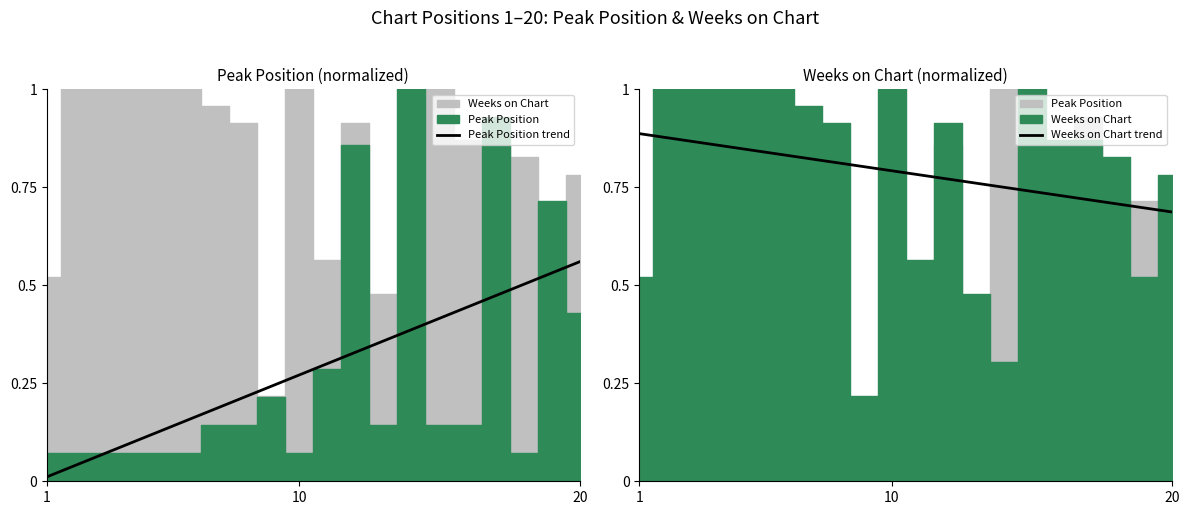

Which category has the highest value in the Peak Position trend series?

20